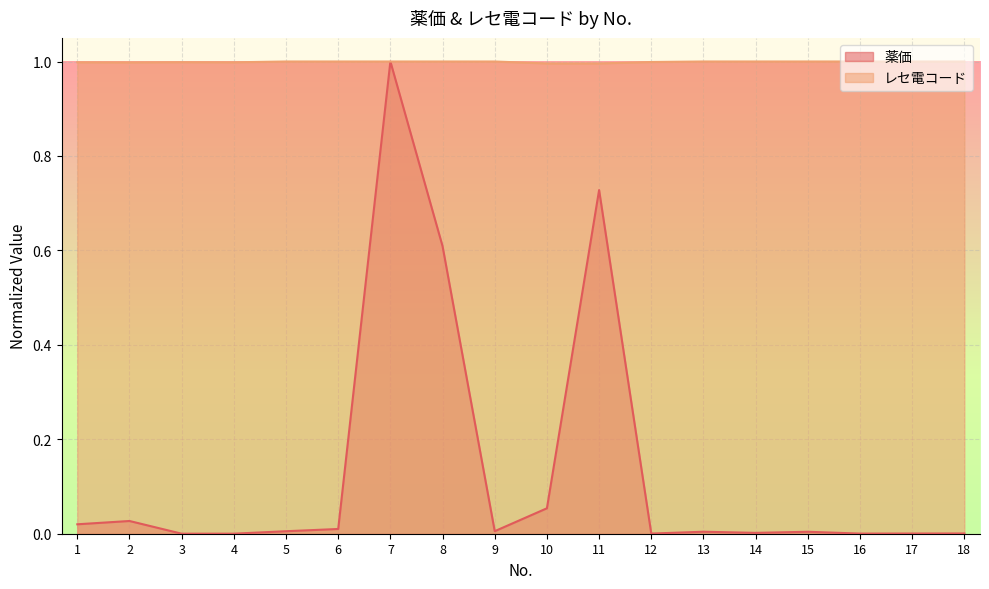

What is the value of the レセ電コード point at the 14th from the left?

1.0